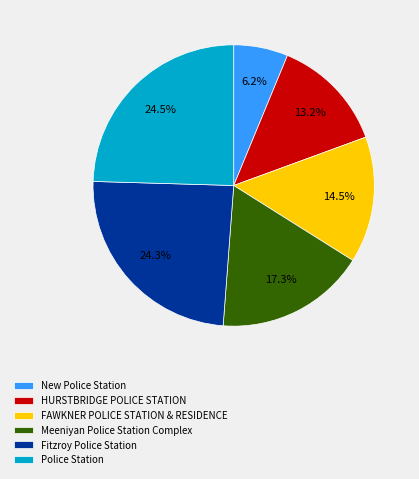

Does any single category account for the majority?

No